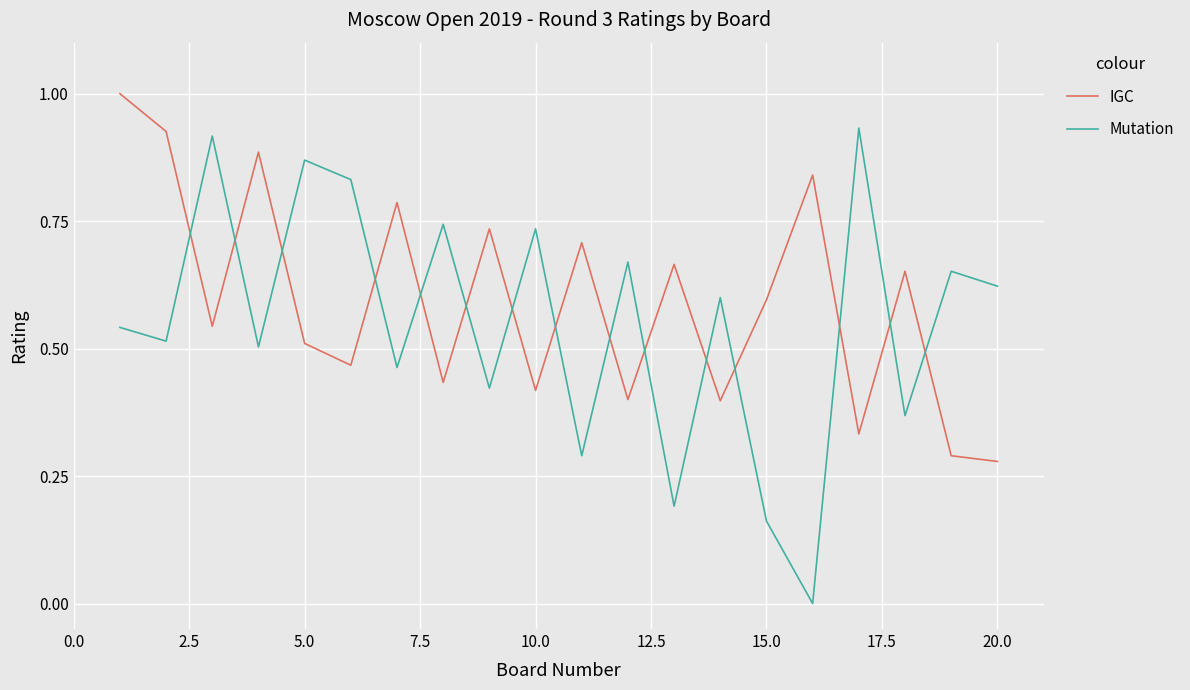

True or false: IGC has more than 1 interior local peaks.

True